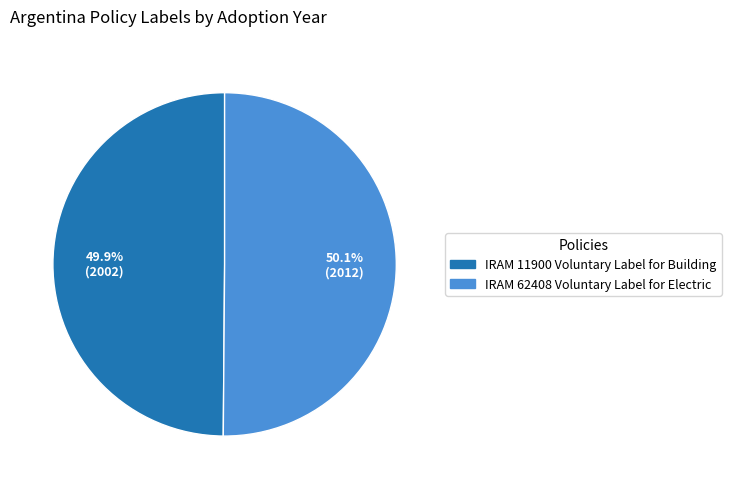

Is the sum of IRAM 11900 Voluntary Label for Building and IRAM 62408 Voluntary Label for Electric greater than half?

Yes